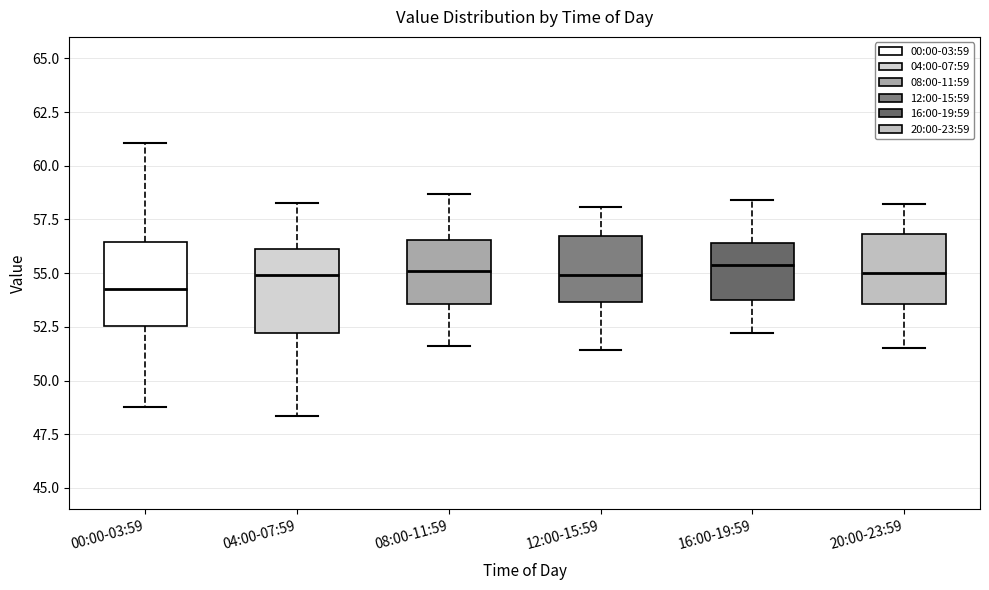

Where is the upper edge of the box for 20:00-23:59 on the y-axis? The values are not printed on the chart, so give them approximately, as read against the axis.

57.0